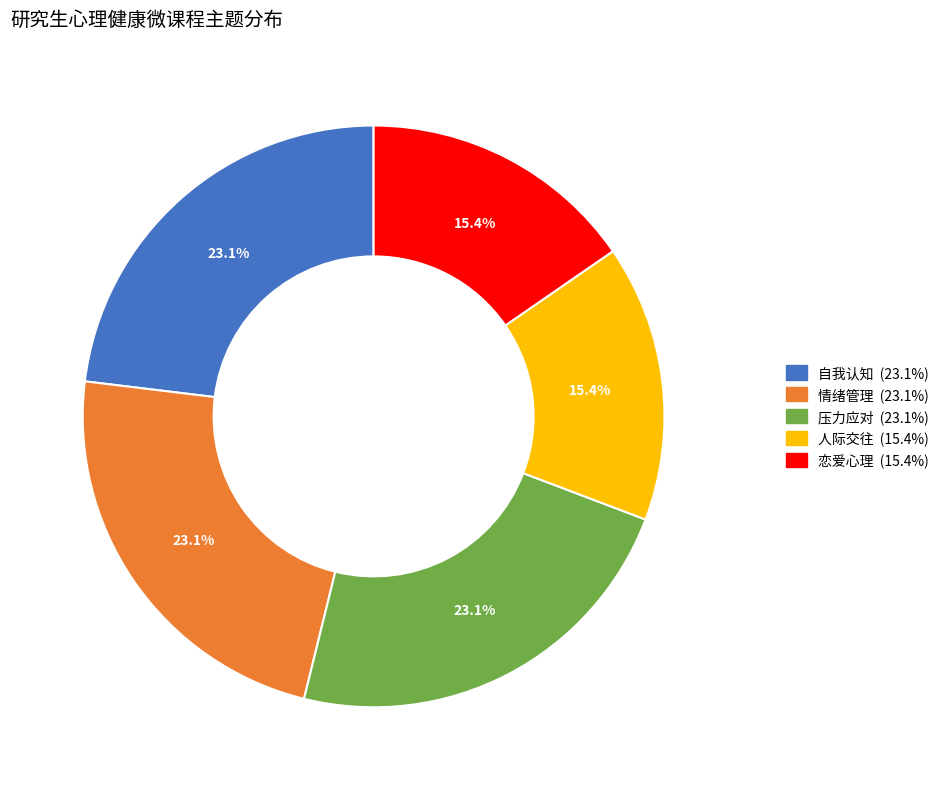

What percentage is NOT represented by 人际交往?

84.6%